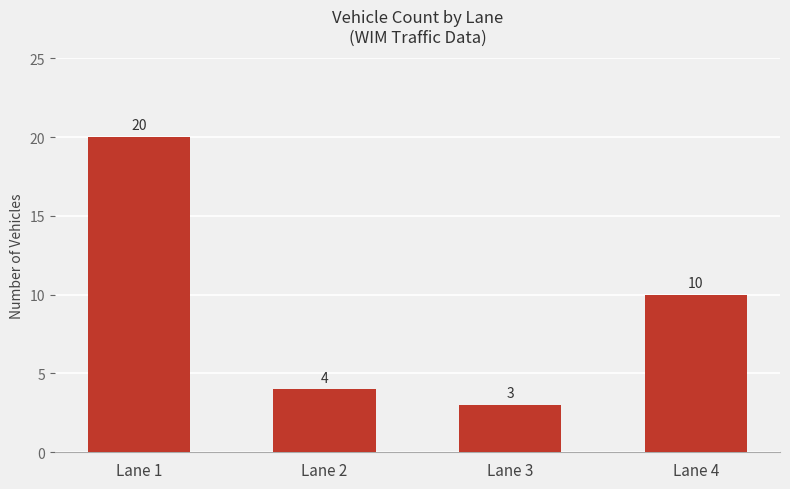

How many data points does each series have?

4